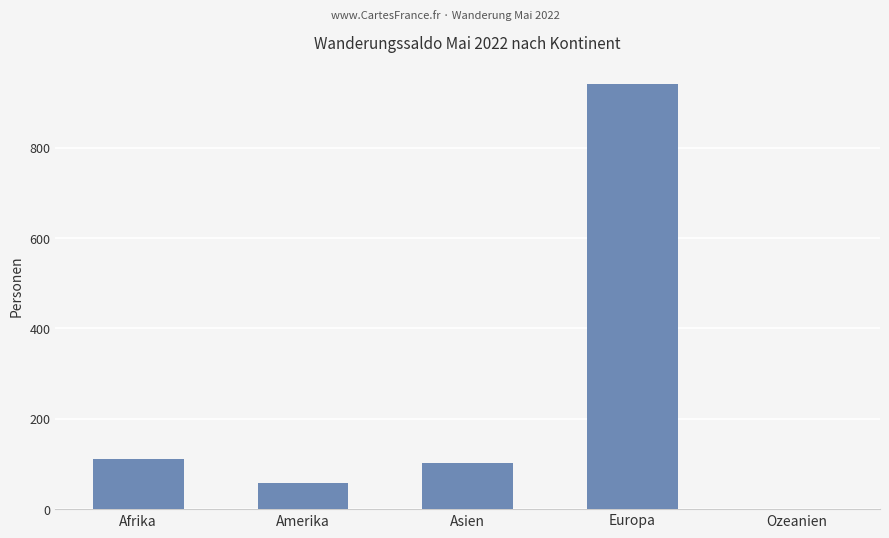

What is the greatest value displayed?

942